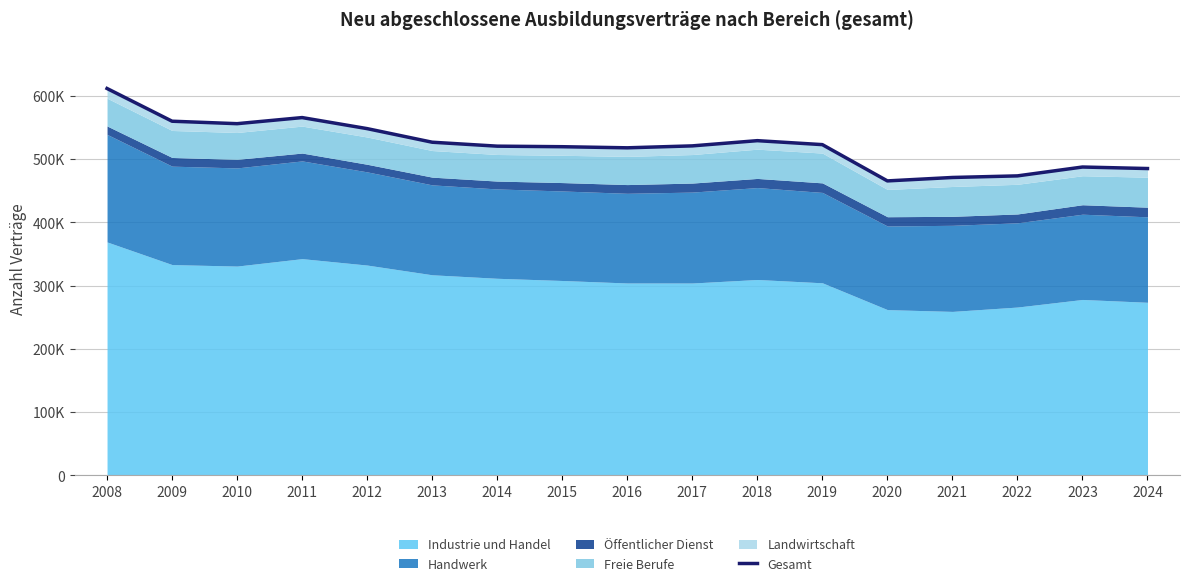

Reading left to right, extract all data points from this chart.

2008=611766	2009=560034	2010=556140	2011=565785	2012=548313	2013=526827	2014=520599	2015=519729	2016=517989	2017=521040	2018=529296	2019=523023	2020=465675	2021=471093	2022=473613	2023=487623	2024=485226